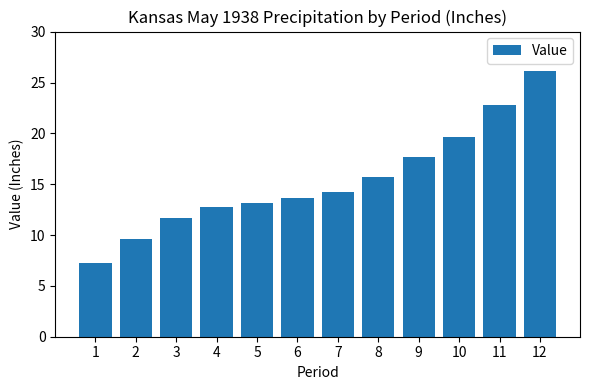

Which label corresponds to the smallest value in the chart?

1